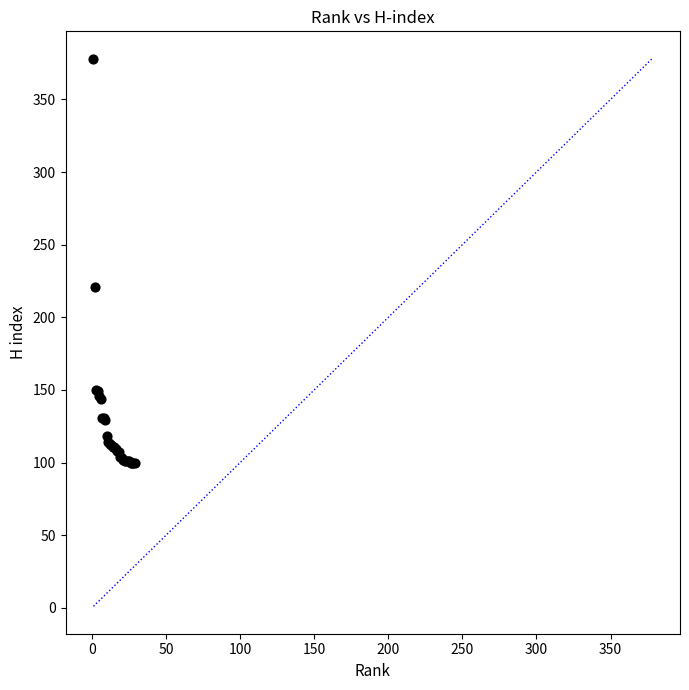

What Y value in the scatter plot is closest to 239?

221